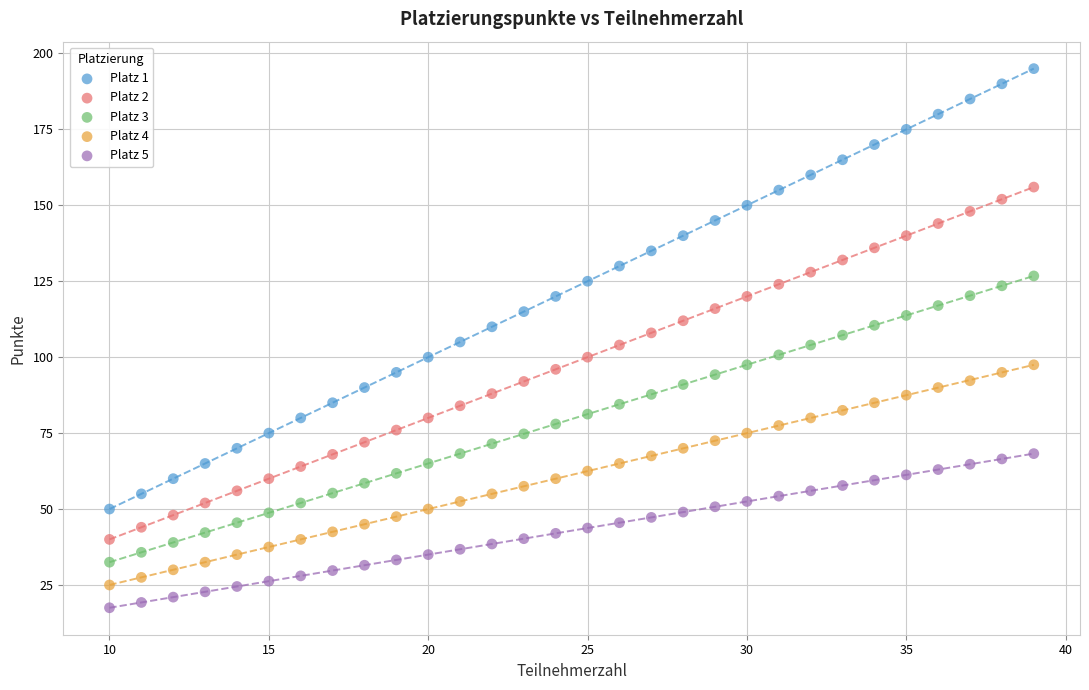

Which series has the largest Y range (max minus min)?

Platz 1